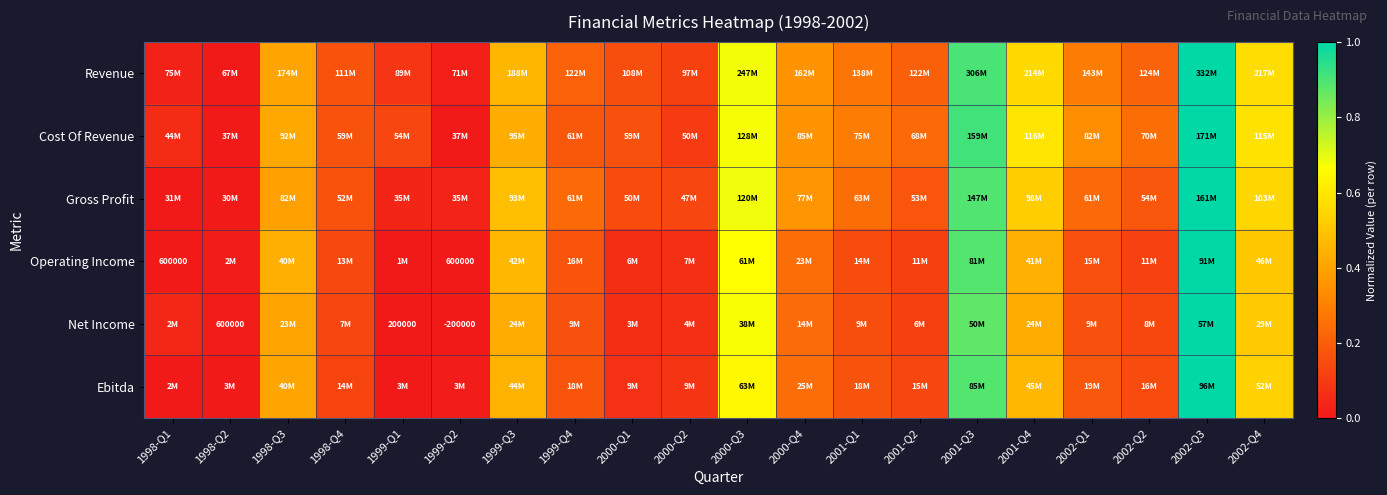

At which label does Net Income reach its peak?

2002-Q3